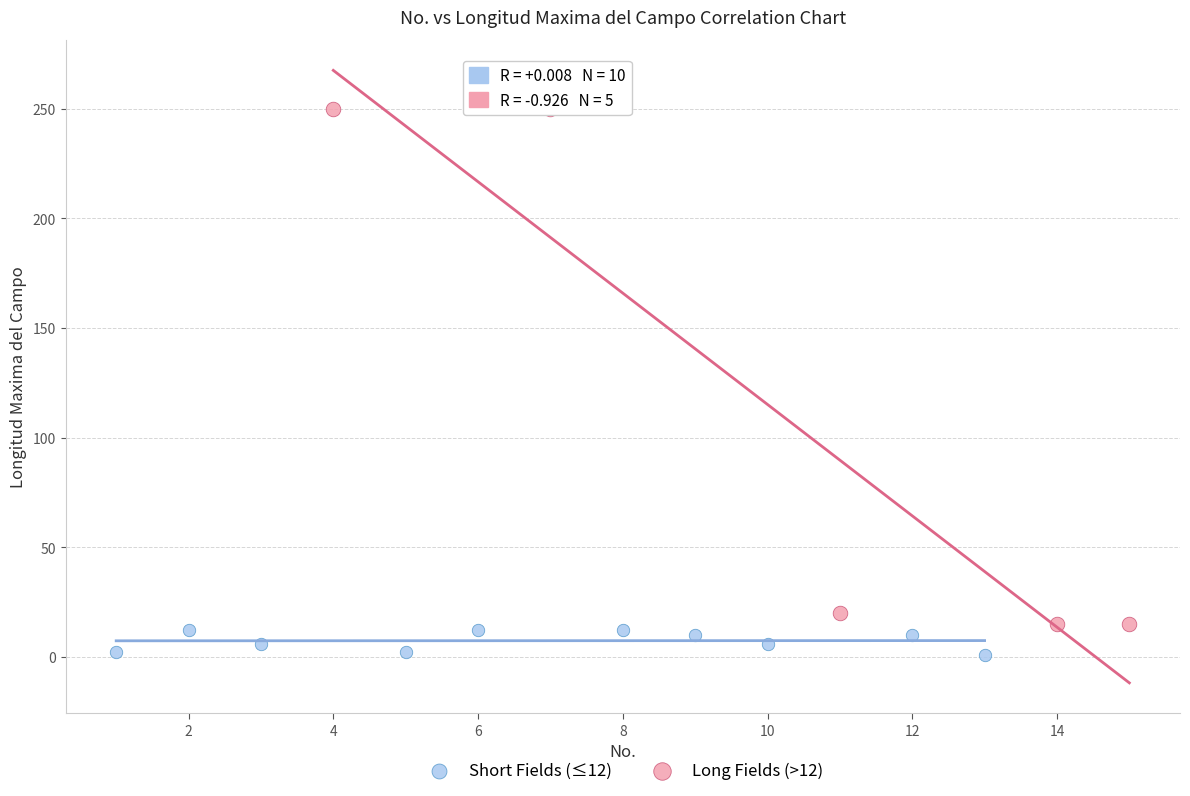

Which series reaches the maximum Y coordinate?

Long Fields (>12)